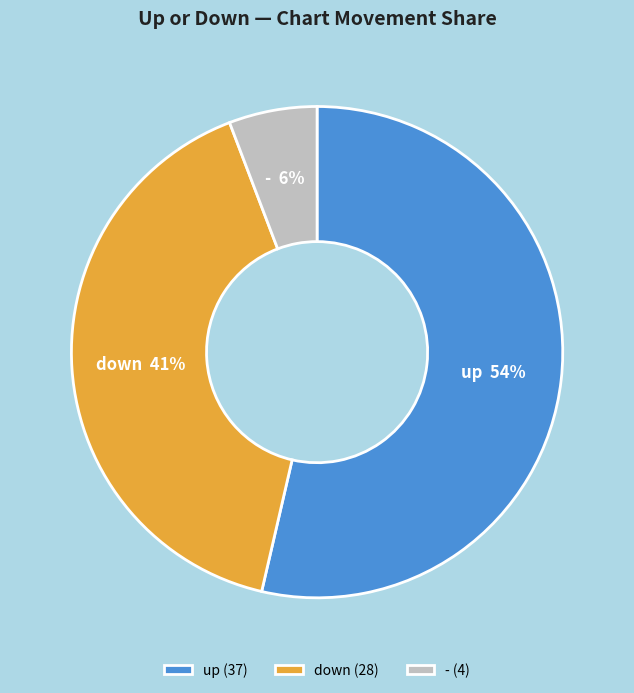

Which slice is the smallest?

-